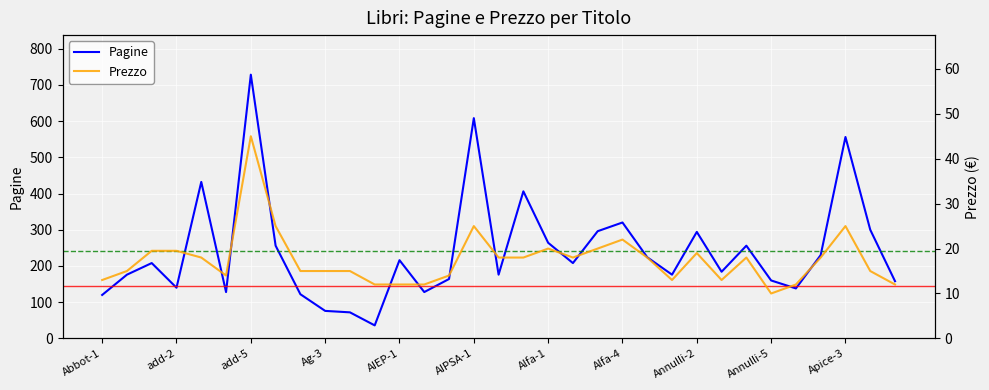

What is the highest value of the Pagine series?

728